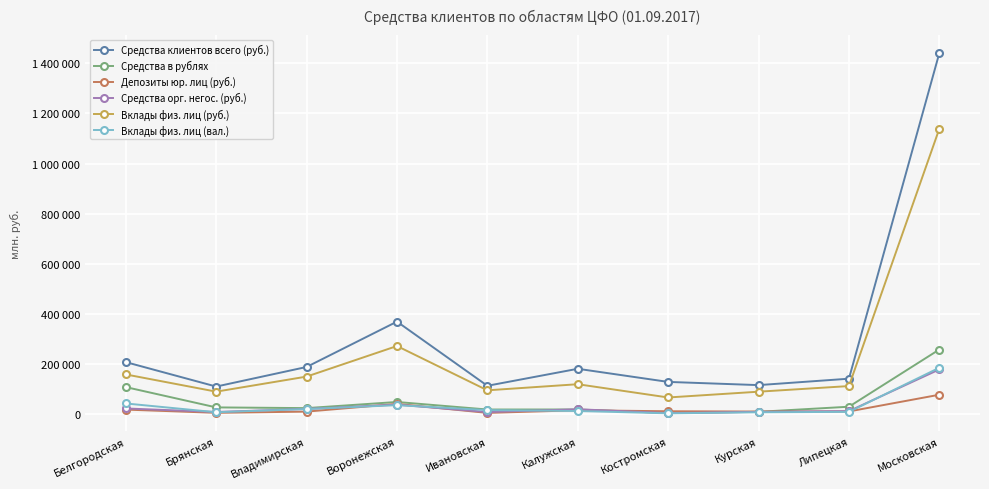

The value of Вклады физ. лиц (вал.) at Белгородская is 43579. True or false?

True